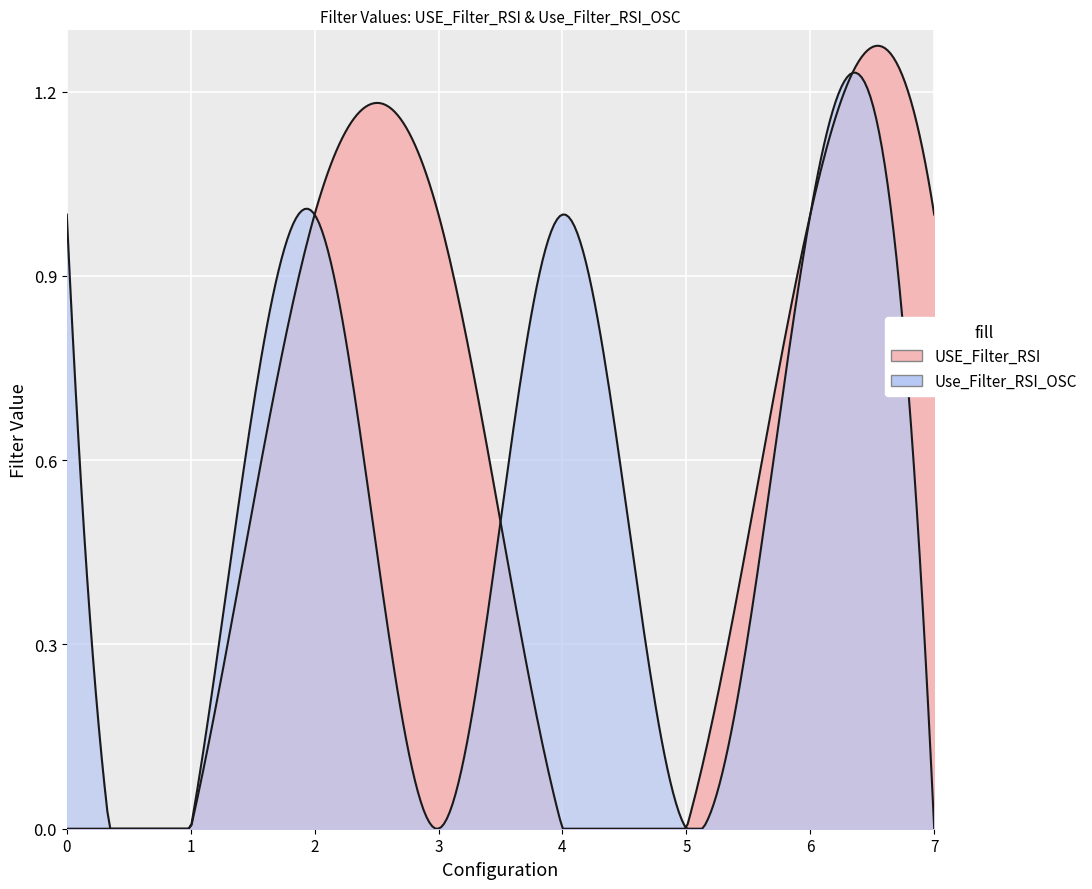

Reading left to right, transcribe all the data shown in this chart.

USE_Filter_RSI: File_01 RSI=0 OSC=1=0	File_01 RSI=0 OSC=0=0	File_01 RSI=1 OSC=1=1	File_01 RSI=1 OSC=0=1	File_02 RSI=0 OSC=1=0	File_02 RSI=0 OSC=0=0	File_02 RSI=1 OSC=1=1	File_02 RSI=1 OSC=0=1
Use_Filter_RSI_OSC: File_01 RSI=0 OSC=1=1	File_01 RSI=0 OSC=0=0	File_01 RSI=1 OSC=1=1	File_01 RSI=1 OSC=0=0	File_02 RSI=0 OSC=1=1	File_02 RSI=0 OSC=0=0	File_02 RSI=1 OSC=1=1	File_02 RSI=1 OSC=0=0